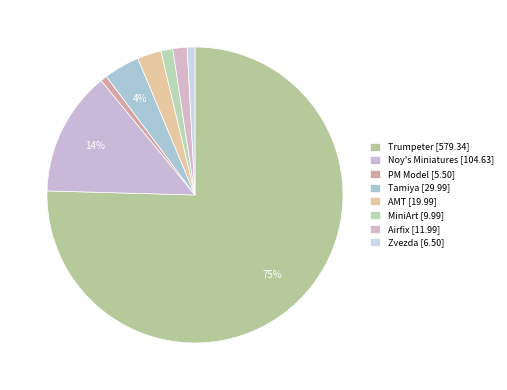

To the nearest percent, what percentage of the pie is Zvezda?

1%